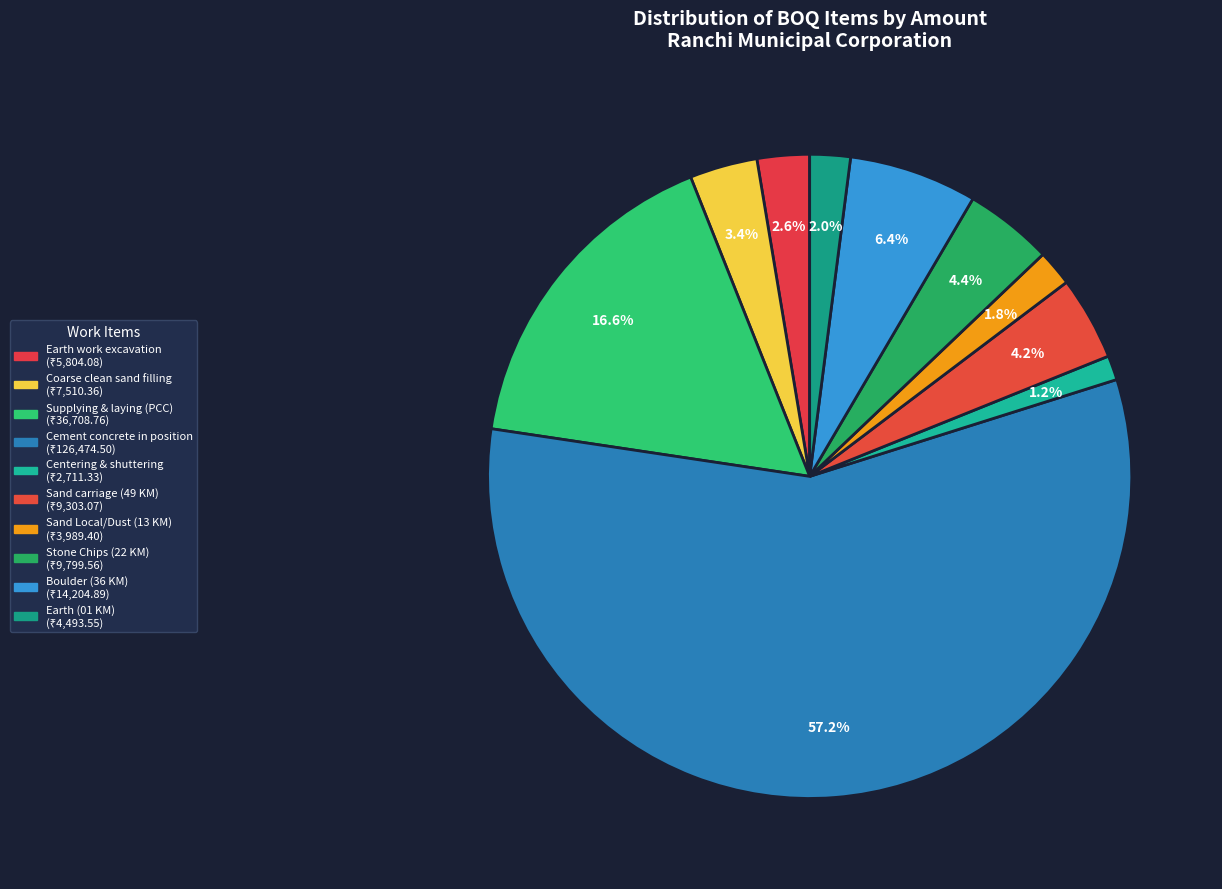

Which slice represents more than half of the pie?

Cement concrete
in position